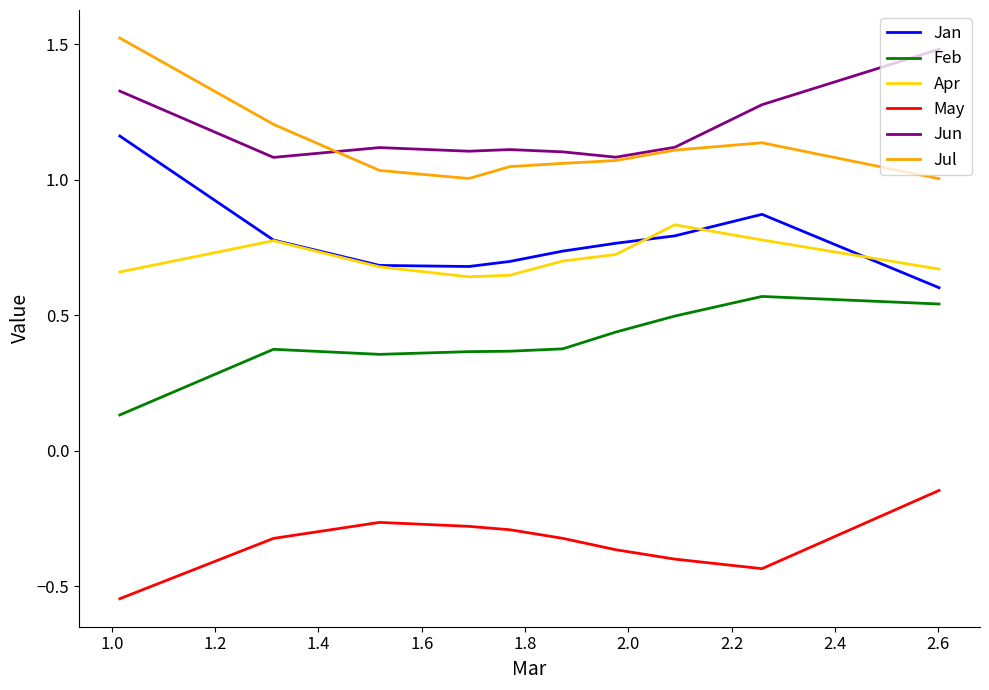

How many lines are shown in the chart?

6